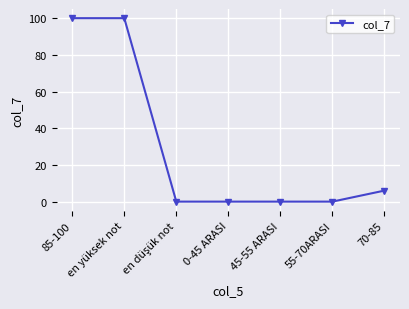

What position from the left is 45-55 ARASI?

5